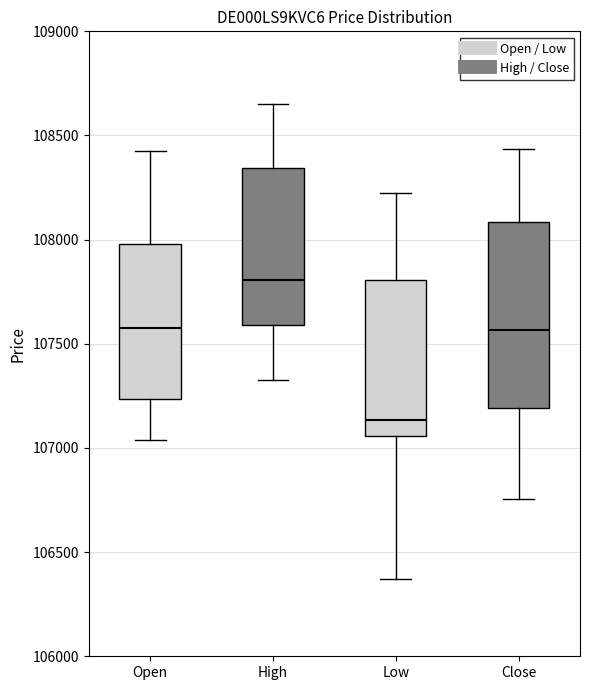

Which box's median line is the lowest?

Low